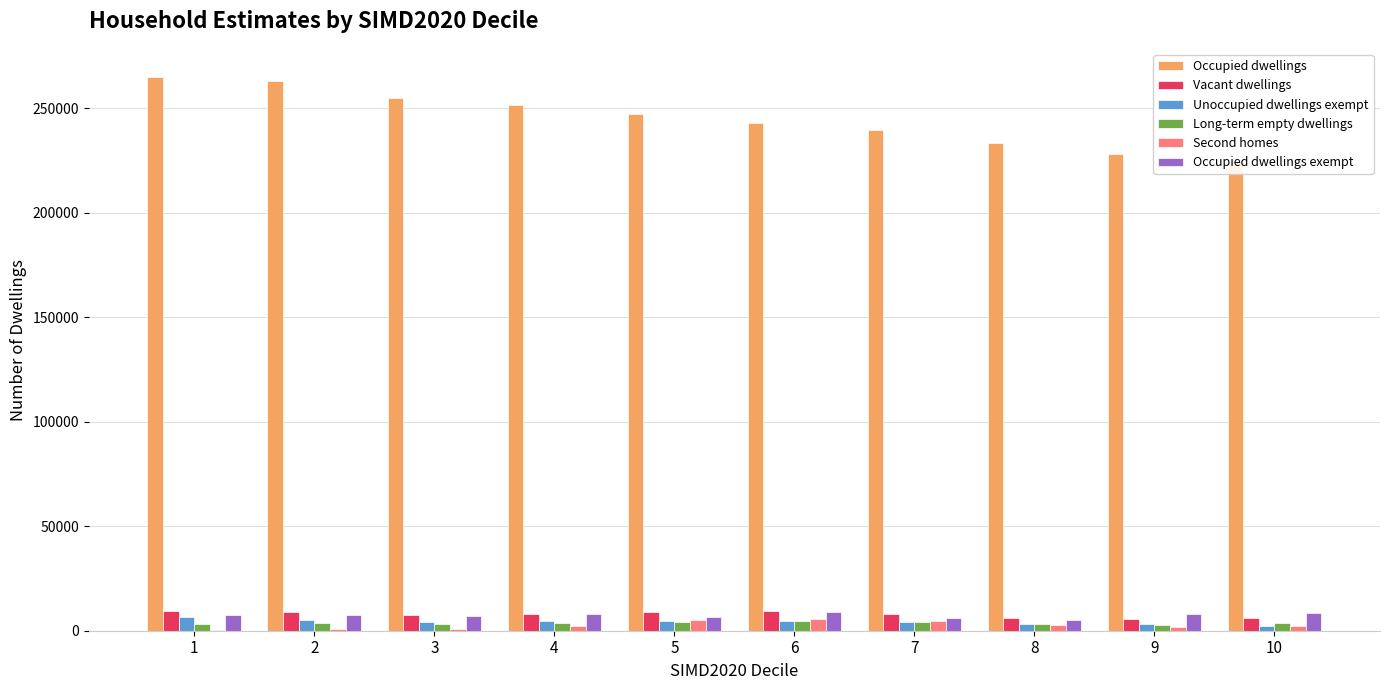

Rank the categories by Vacant dwellings value from lowest to highest.

9, 10, 8, 3, 7, 4, 5, 2, 6, 1